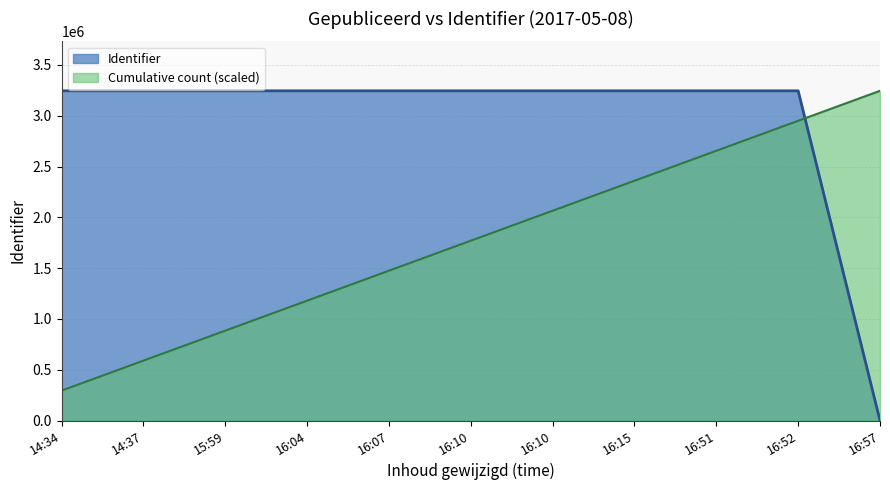

What is the value of the 9th point from the left?

3244886